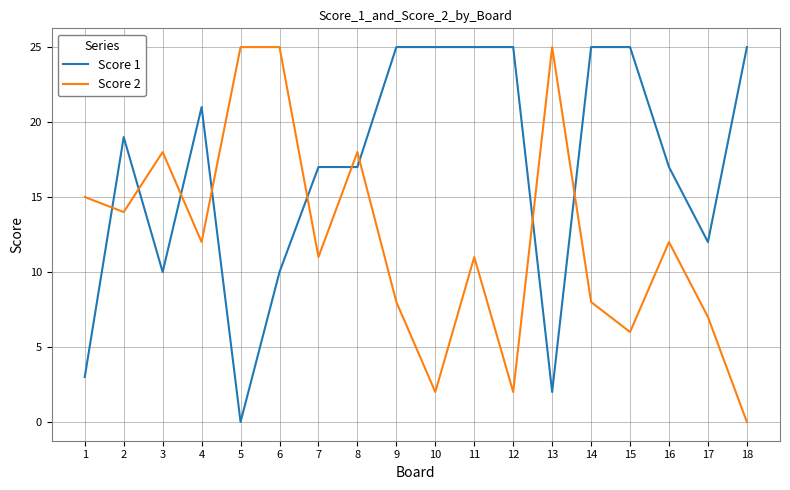

At 14, list the series in order from smallest to largest.

Score 2, Score 1